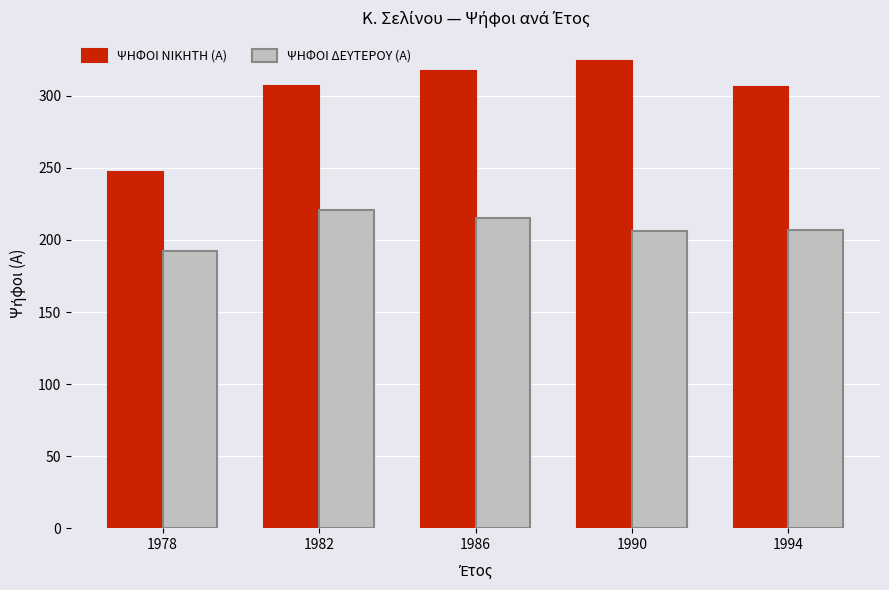

At how many categories does at least one series exceed 199?

5